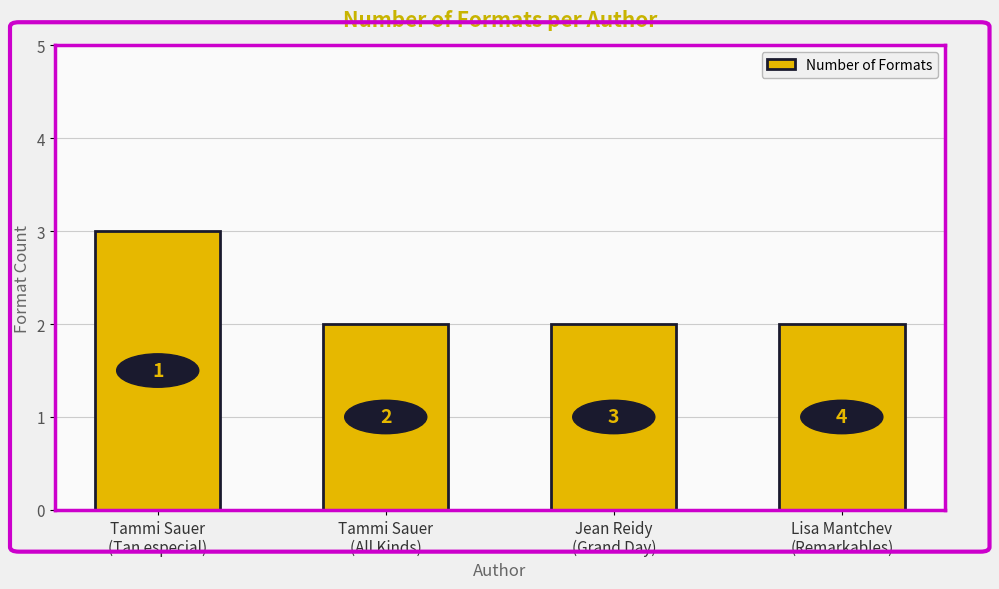

What is the ratio of the value at Lisa Mantchev
(Remarkables) to the value at Jean Reidy
(Grand Day)?

1.0